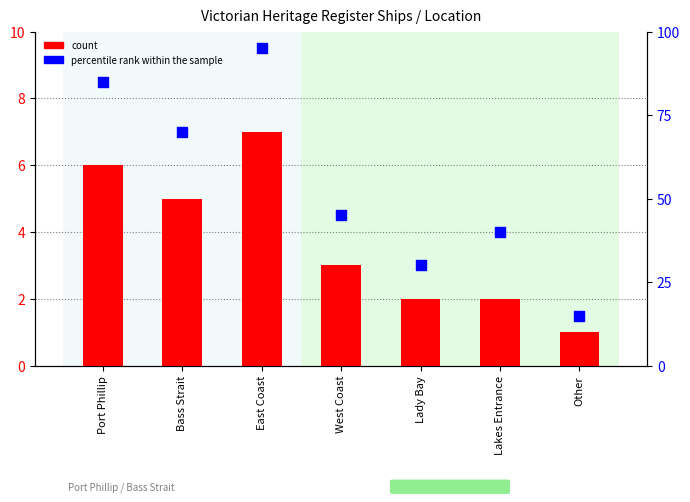

Which series contains the highest Y value?

percentile rank within the sample